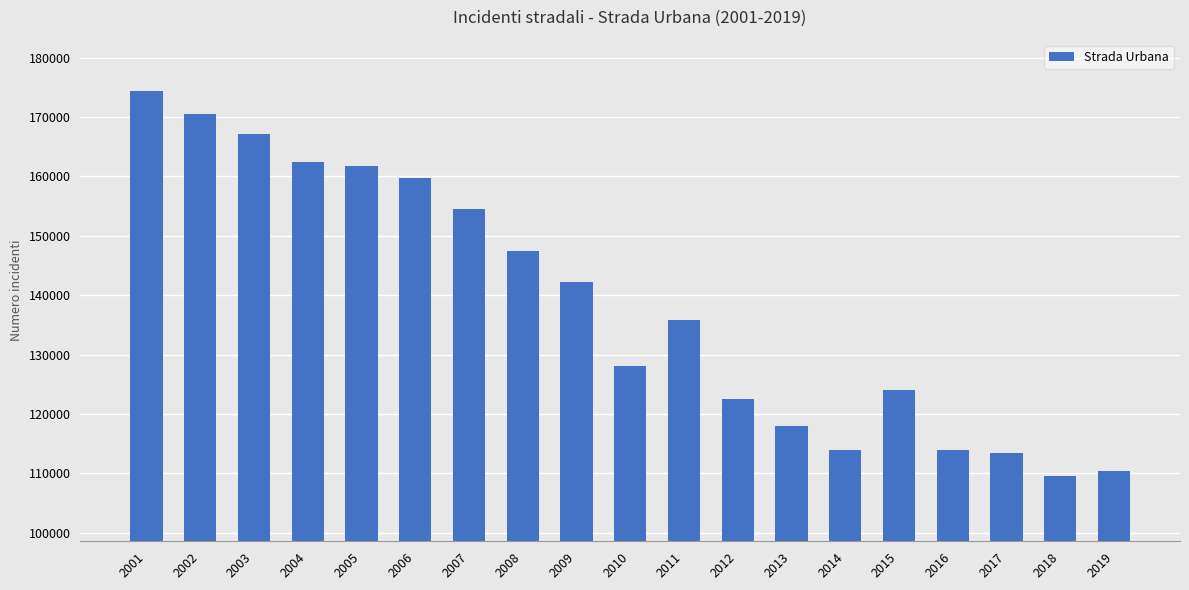

The value at 2014 is 113874. True or false?

True